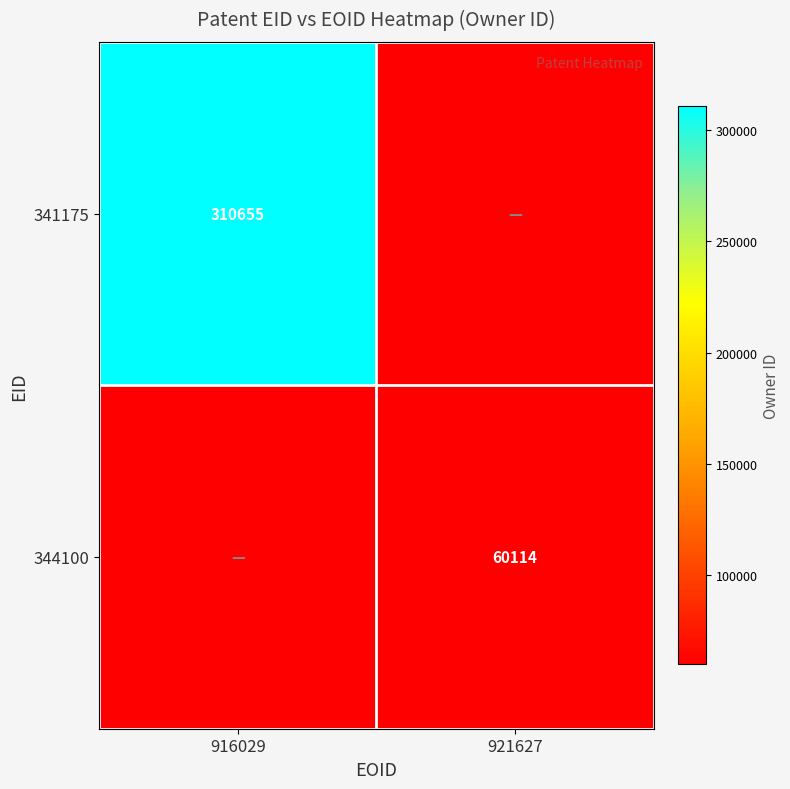

Between 921627 and 916029, which is larger?

916029